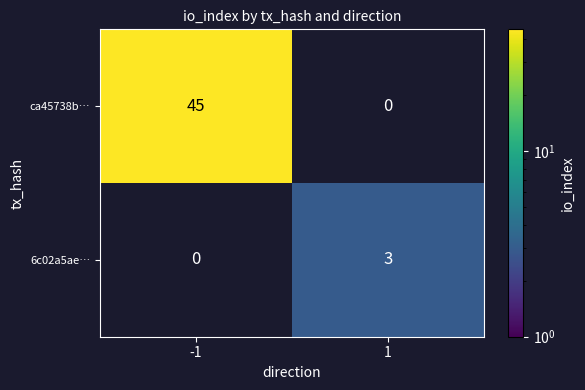

At which category does the chart reach its peak across all series?

-1